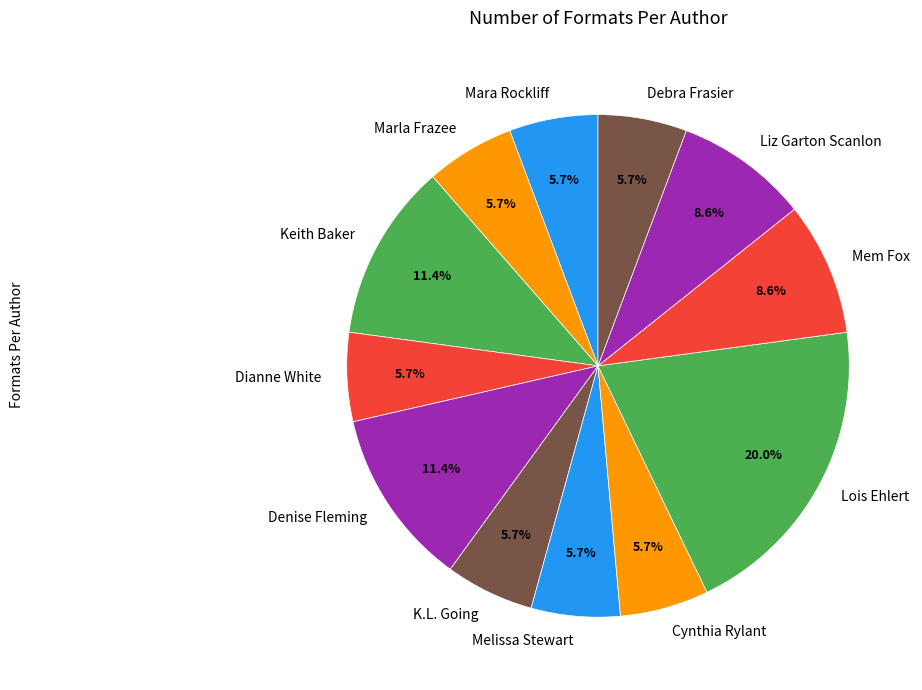

Does any single category account for the majority?

No